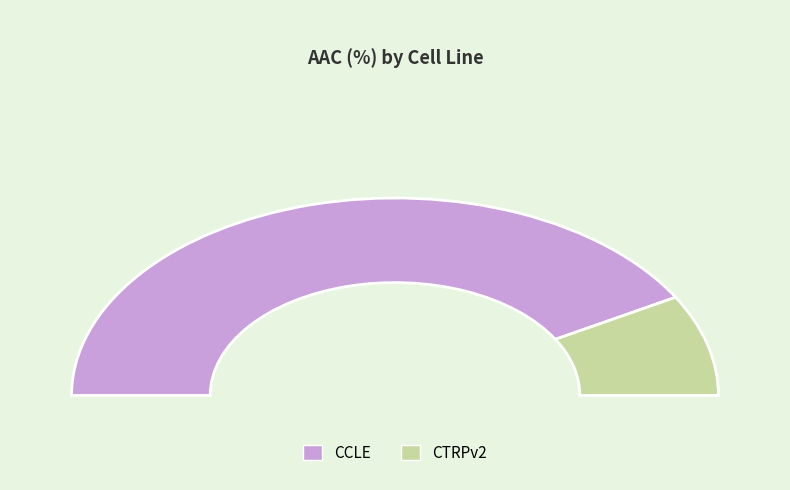

Rank the categories by value from lowest to highest.

CTRPv2, CCLE